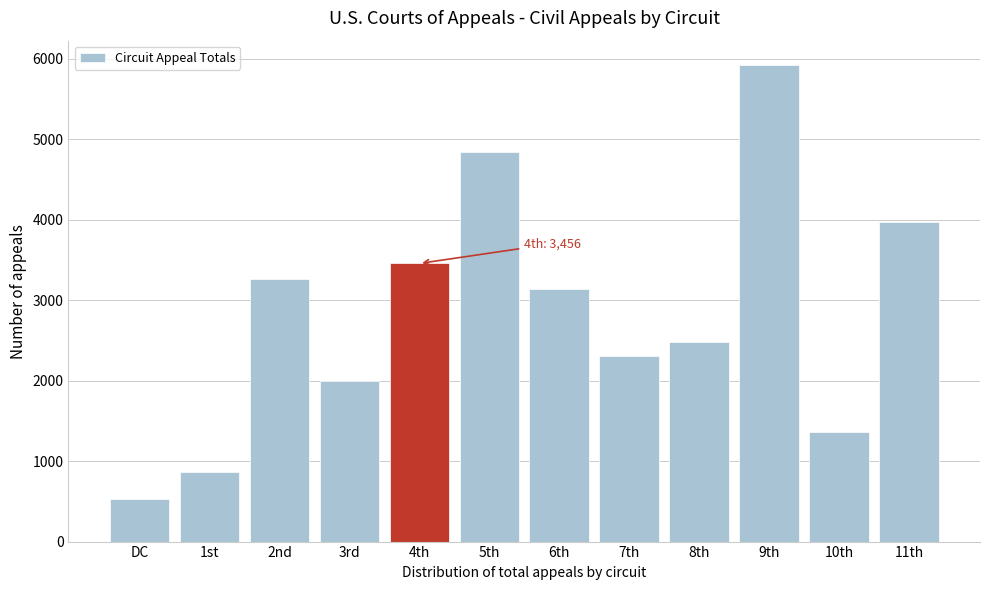

Reading left to right, extract all data points from this chart.

DC=533	1st=868	2nd=3262	3rd=1998	4th=3456	5th=4843	6th=3136	7th=2304	8th=2480	9th=5928	10th=1356	11th=3977